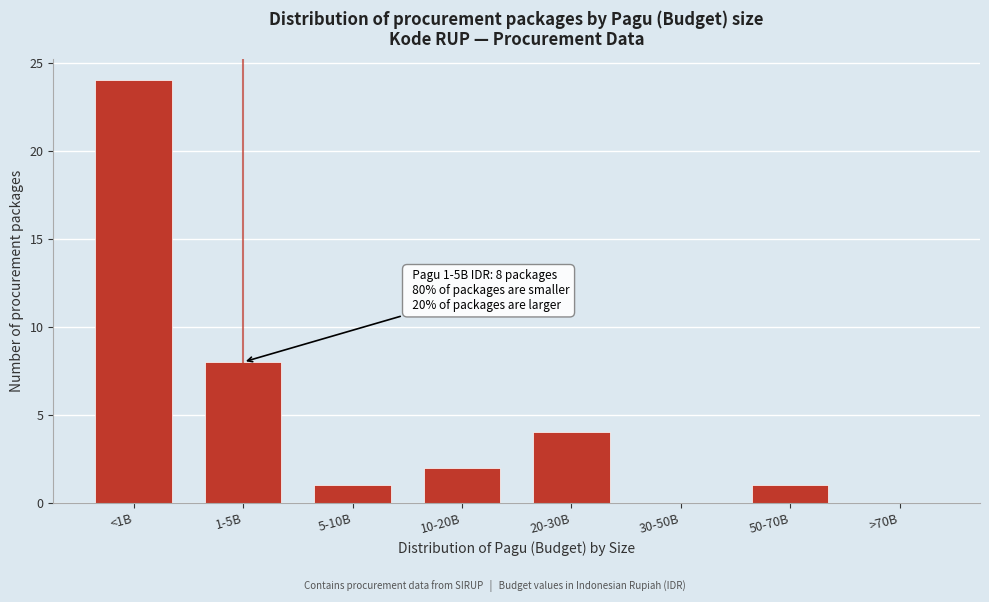

Reading left to right, extract all data points from this chart.

<1B=24	1-5B=8	5-10B=1	10-20B=2	20-30B=4	30-50B=0	50-70B=1	>70B=0